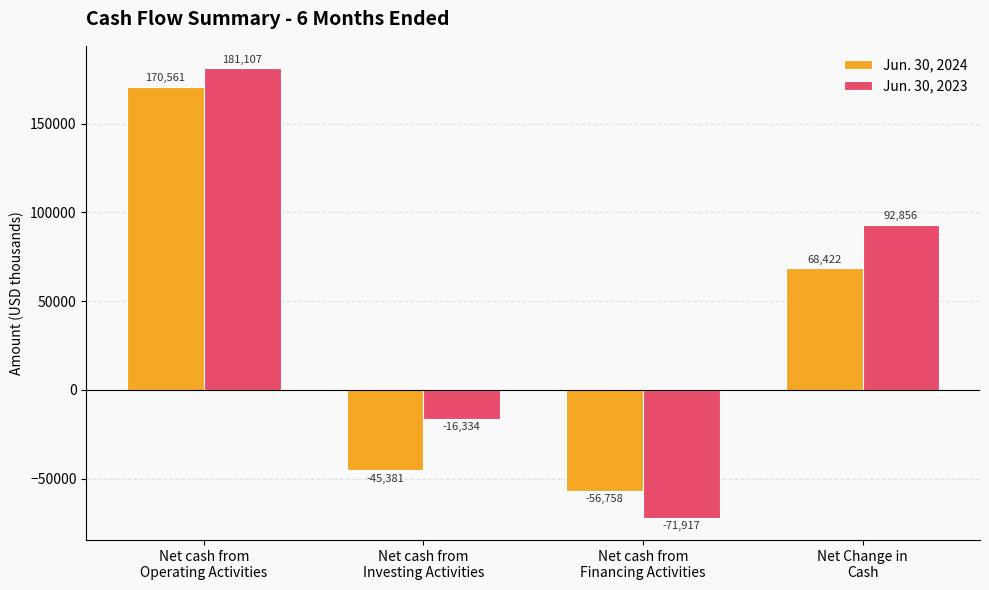

True or false: Jun. 30, 2023 has a value of -71917 at Net cash from
Financing Activities.

True